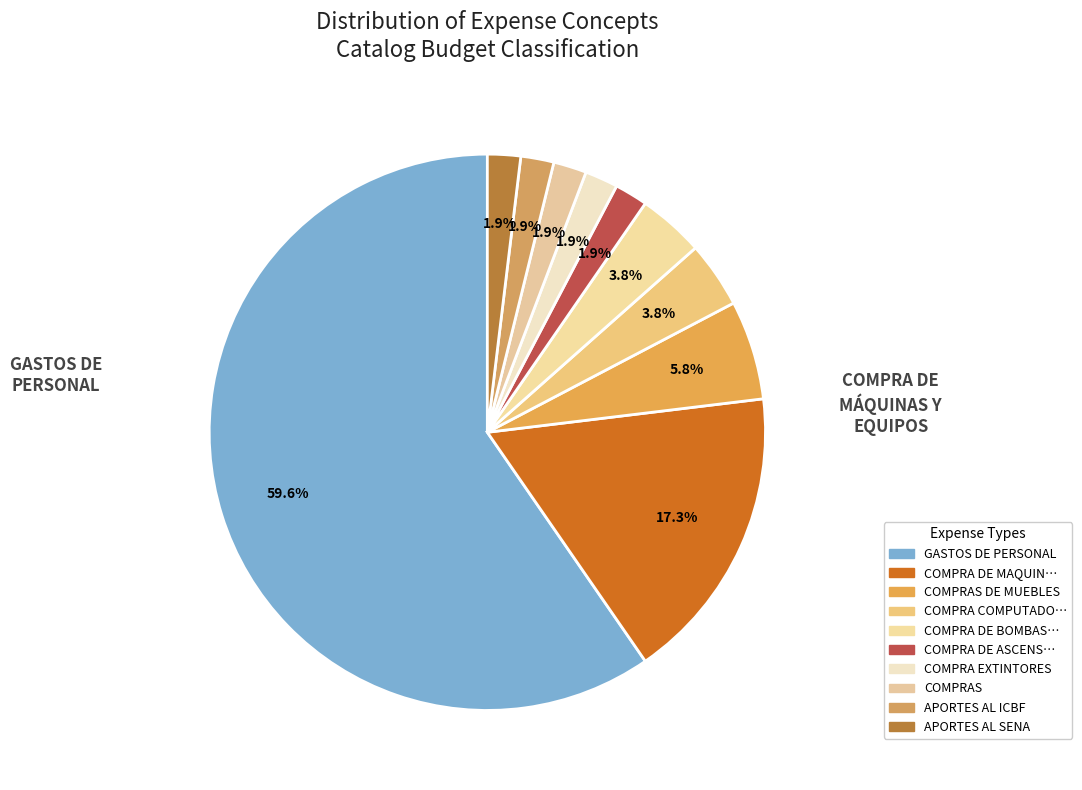

How many slices are in this pie chart?

10